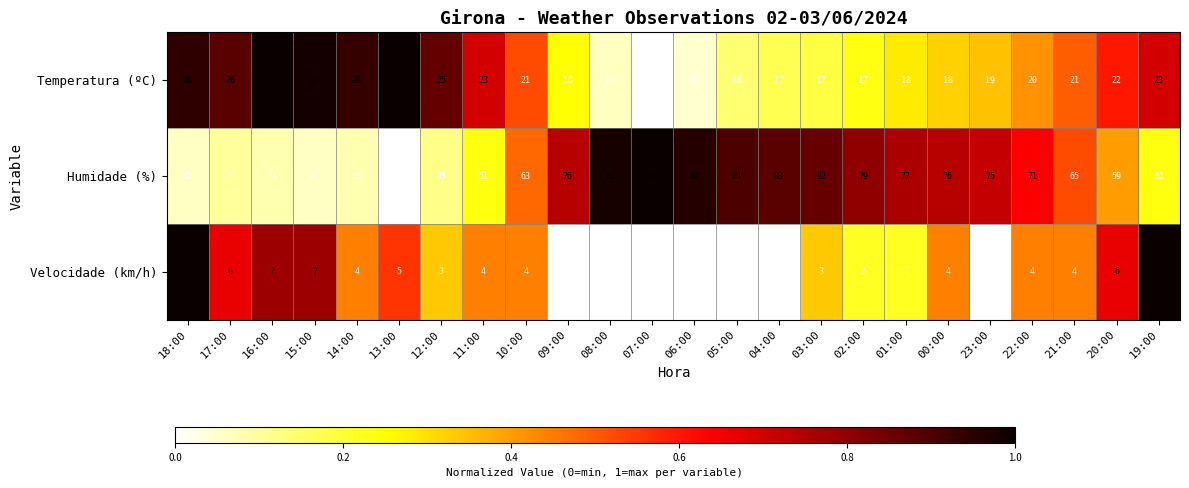

The value of Humidade (%) at 05:00 is 84. True or false?

True